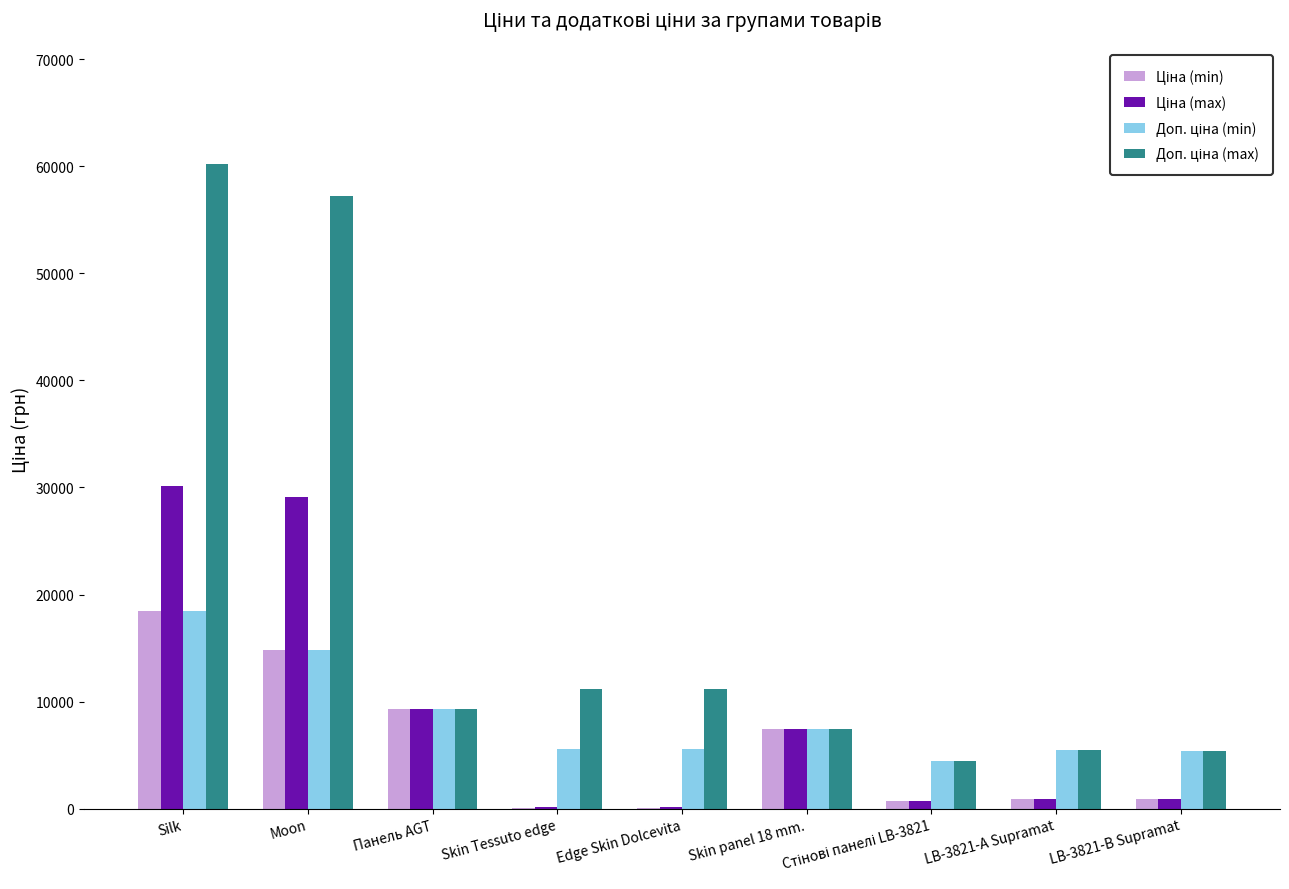

What is the maximum value shown in the chart?

60205.6